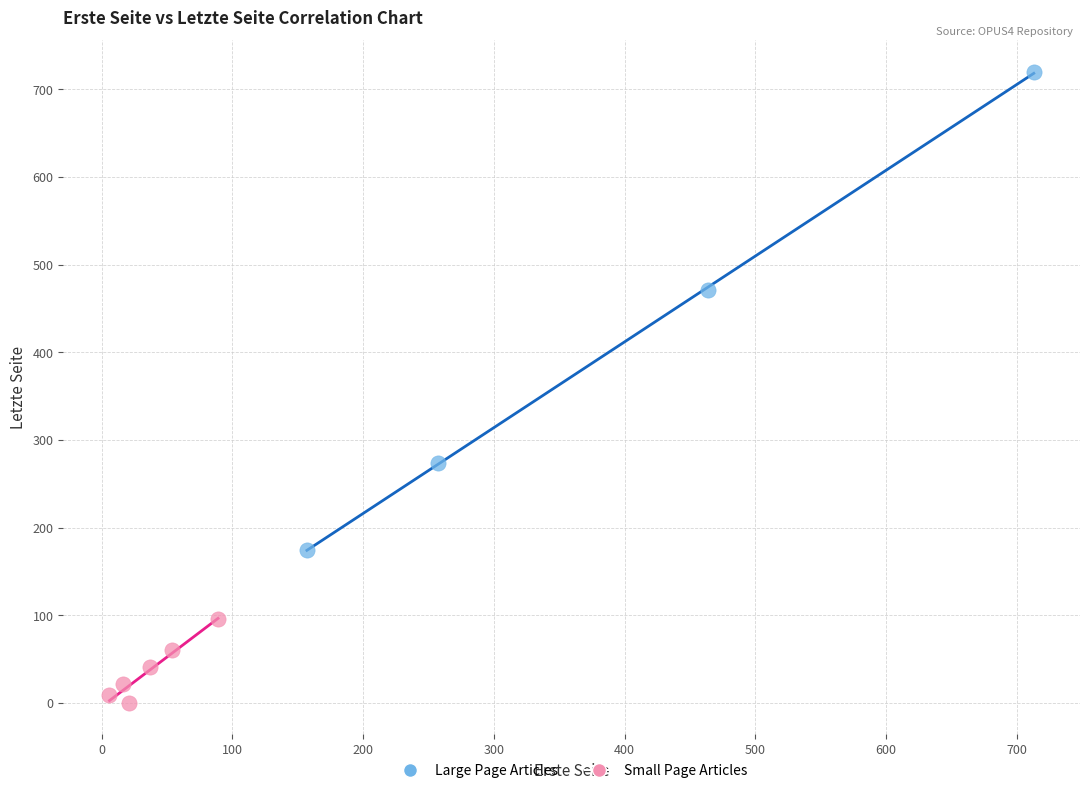

Which series has the largest Y range (max minus min)?

Large Page Articles